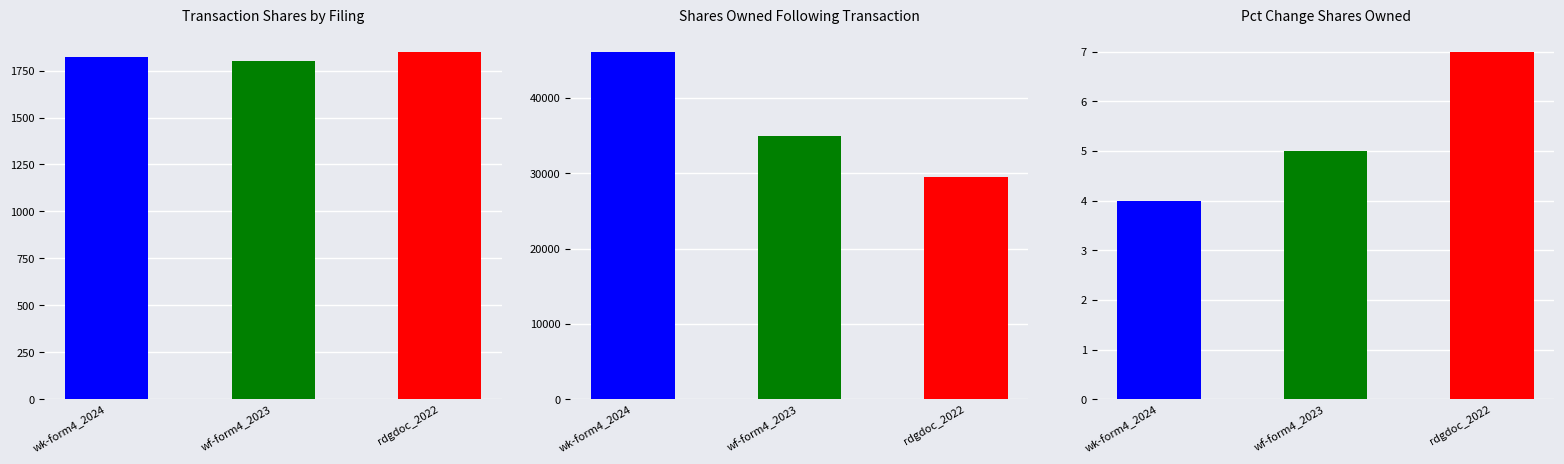

What is the average value of the pctchgSharesOwned series?

5